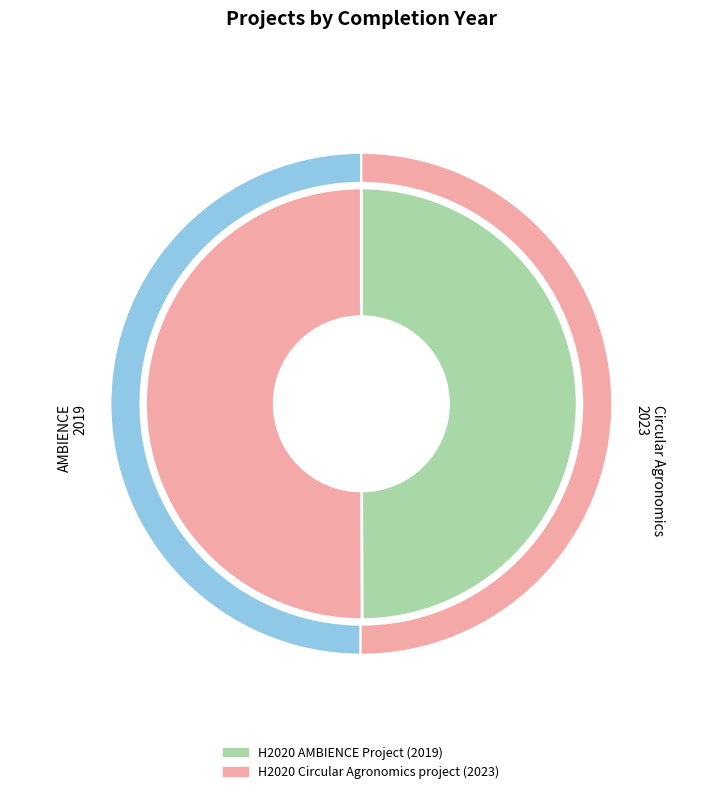

To the nearest percent, what is the average slice percentage?

50%